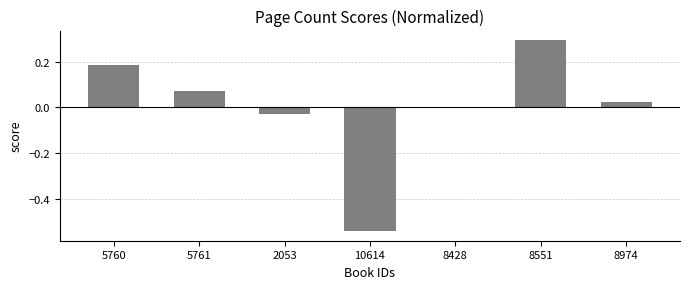

How many series are shown in this chart?

1